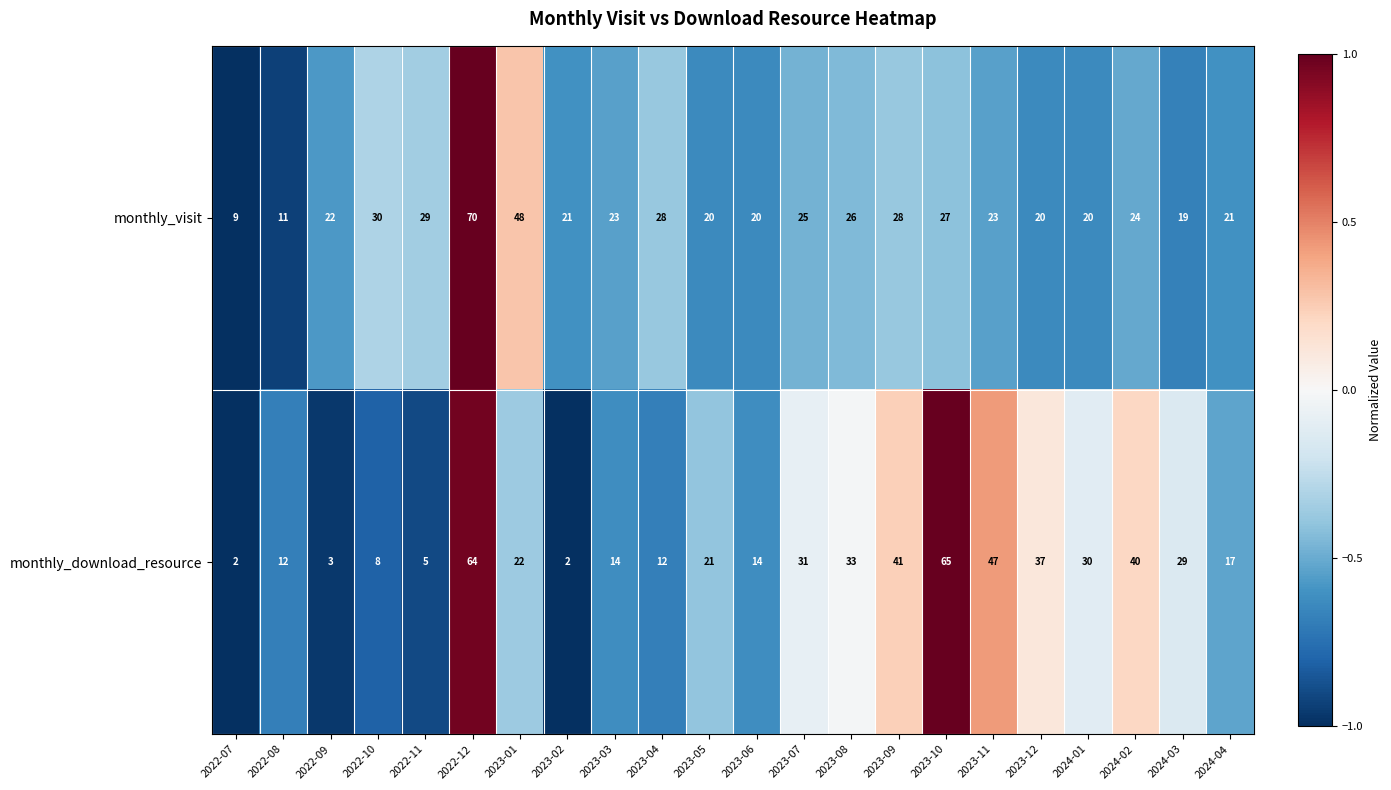

Which series changed the most between 2023-01 and 2024-04?

monthly_visit